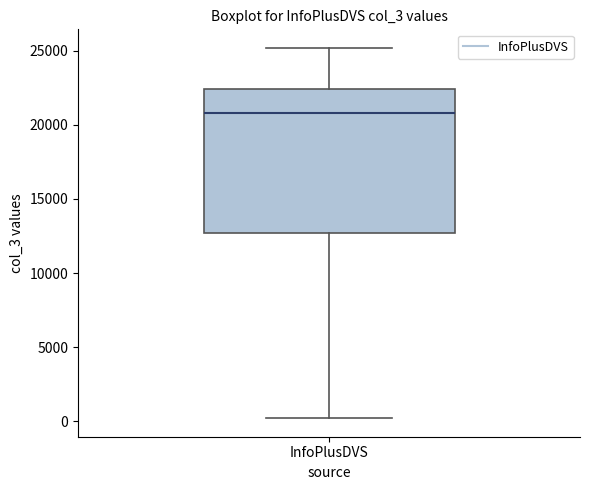

Read this box plot against the y-axis: the position of the median line, the range covered by the box, and the ends of both whiskers. The values are not printed on the chart, so give them approximately, as read against the axis.

median 21000, box 12500 to 22500, whiskers 0 to 25000